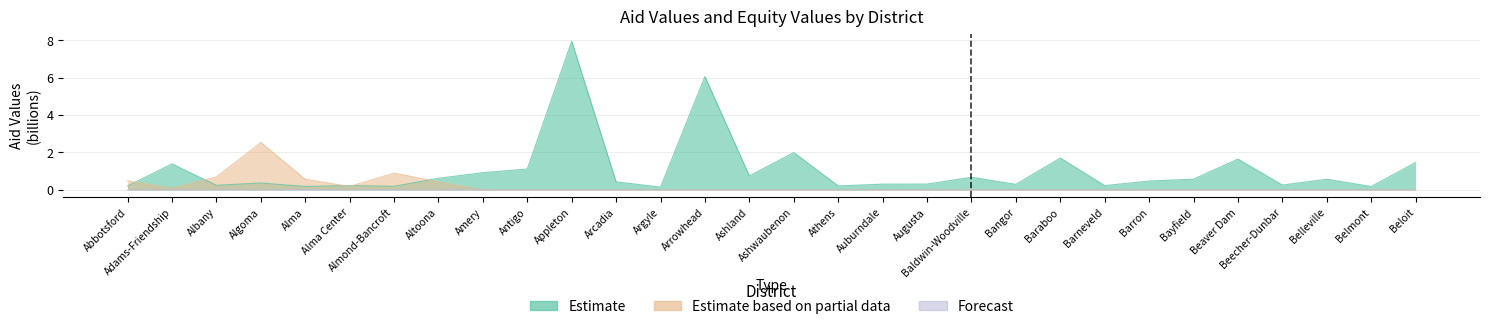

List the series in order of their overall mean, highest first.

Estimate, Estimate based on partial data, Forecast